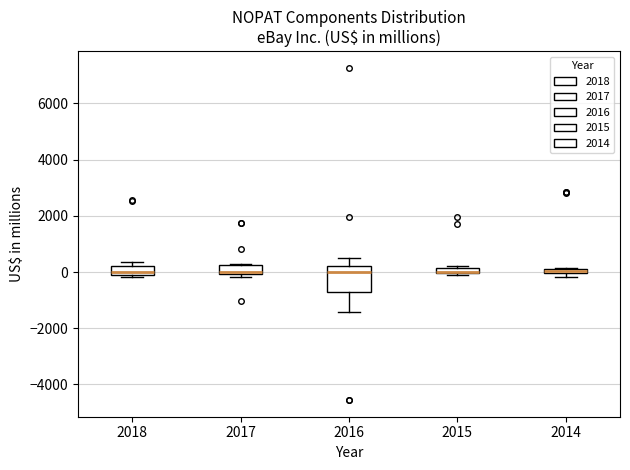

Where is the upper edge of the box at x = 2017 on the y-axis? The values are not printed on the chart, so give them approximately, as read against the axis.

200